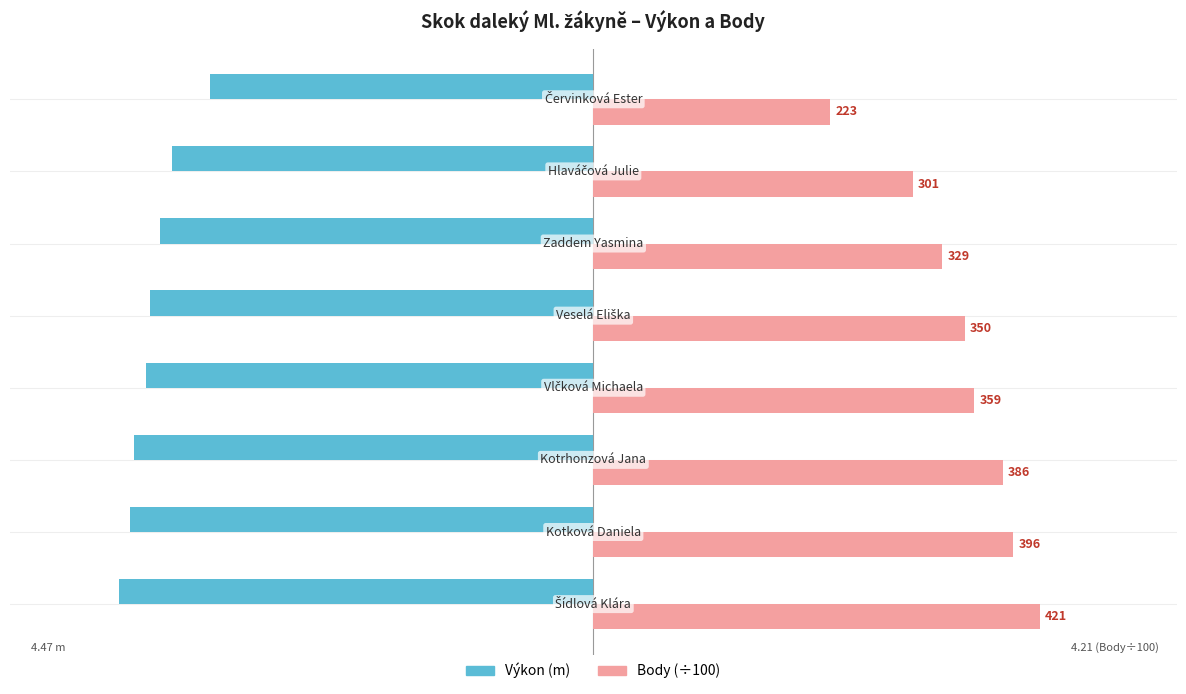

Reading left to right, what are all the values shown in this chart?

Výkon (m): -4.5	-4.4	-4.3	-4.2	-4.2	-4.1	-4.0	-3.6
Body (÷100): 4.2	4.0	3.9	3.6	3.5	3.3	3.0	2.2